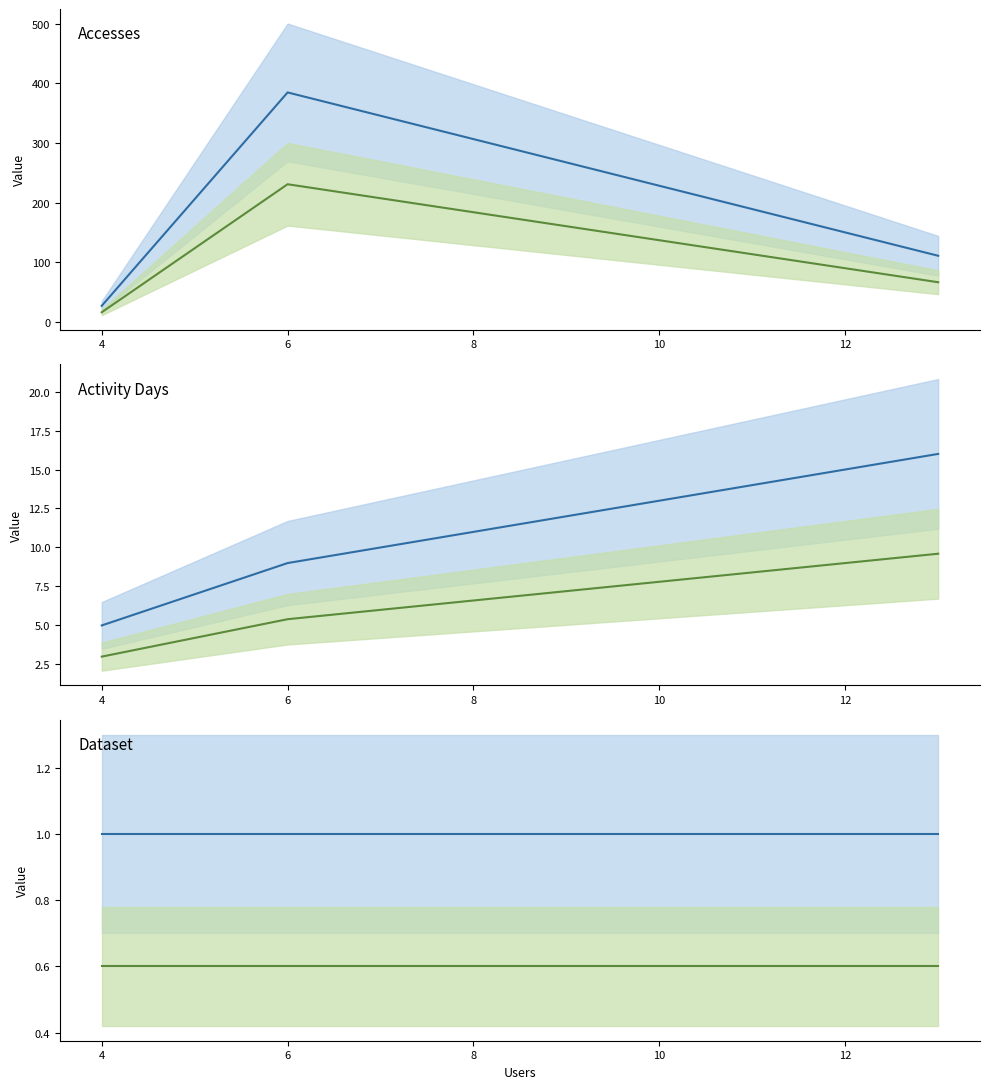

What is the greatest value displayed?

385.0